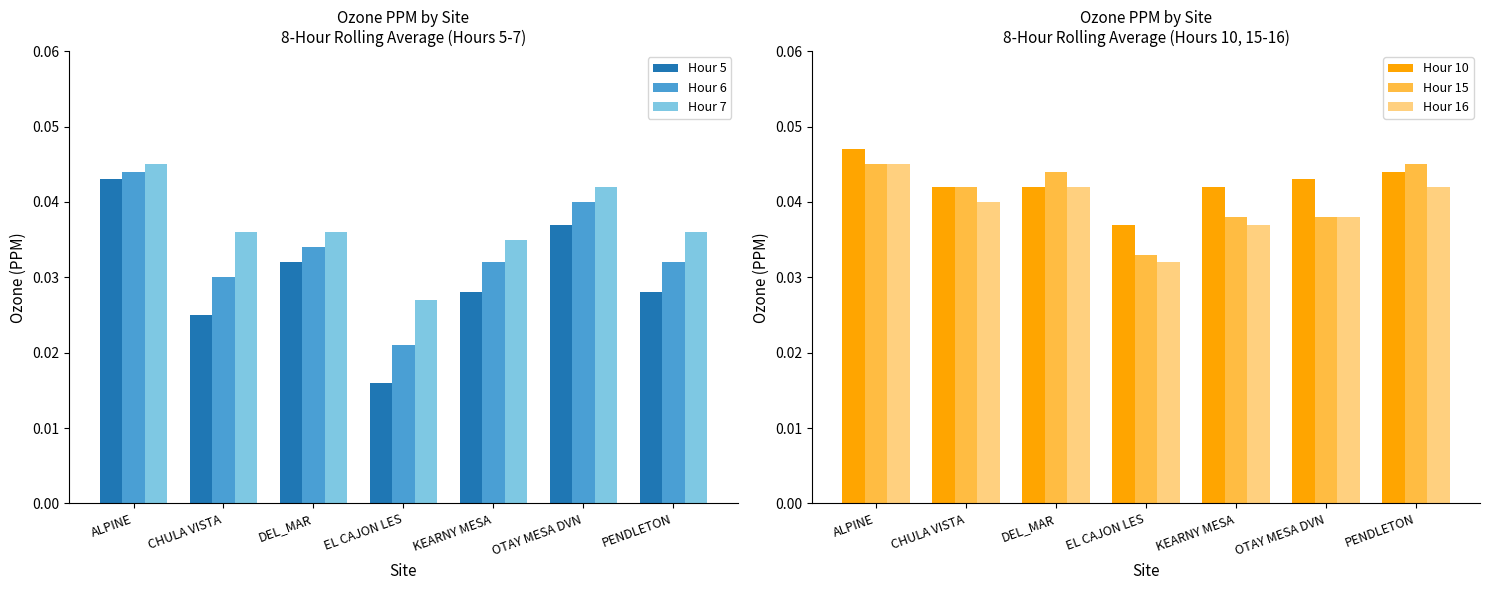

Reading right to left, extract all data points from this chart.

Hour 5: 0.0	0.0	0.0	0.0	0.0	0.0	0.0
Hour 6: 0.0	0.0	0.0	0.0	0.0	0.0	0.0
Hour 7: 0.0	0.0	0.0	0.0	0.0	0.0	0.0
Hour 10: 0.0	0.0	0.0	0.0	0.0	0.0	0.0
Hour 15: 0.0	0.0	0.0	0.0	0.0	0.0	0.0
Hour 16: 0.0	0.0	0.0	0.0	0.0	0.0	0.0